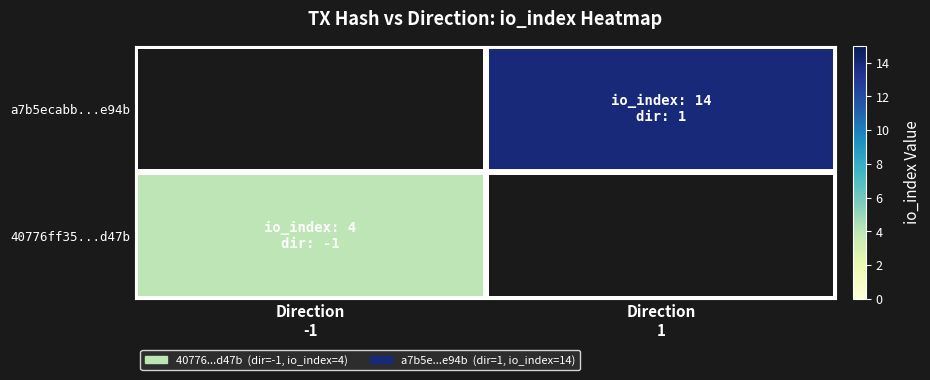

List the labels in order of a7b5ecabb...e94b value, smallest first.

Direction -1, Direction 1